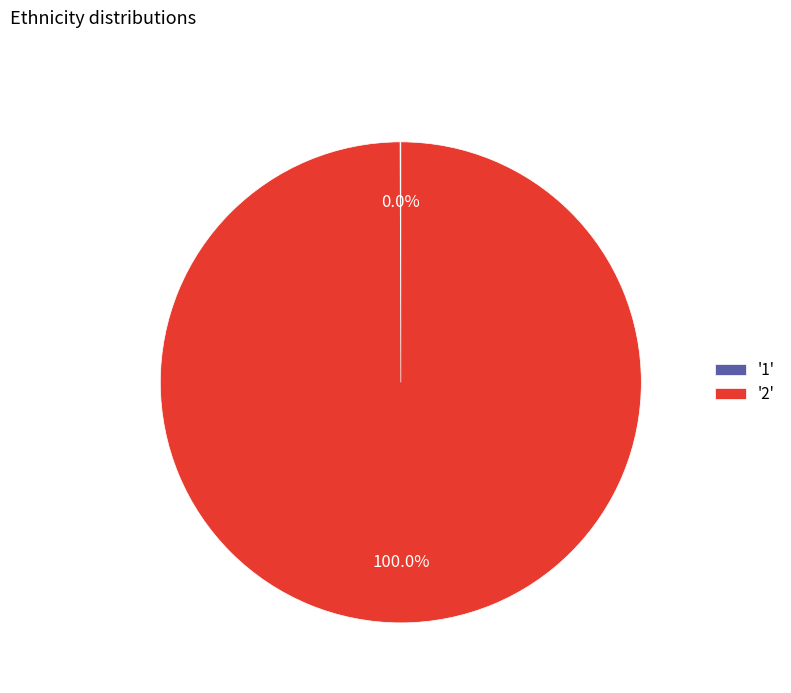

Which category accounts for the majority?

'2'